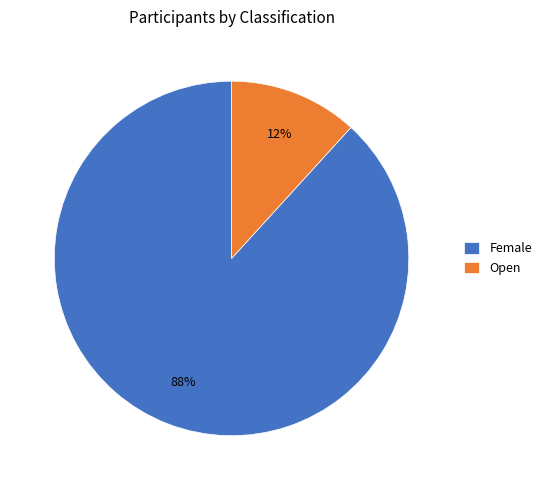

To the nearest percent, what portion does Open represent?

12%